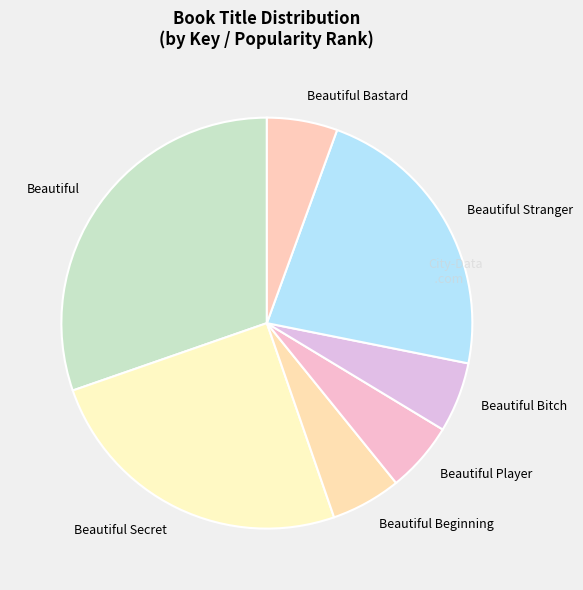

True or false: Beautiful Stranger accounts for 23% of the total.

True